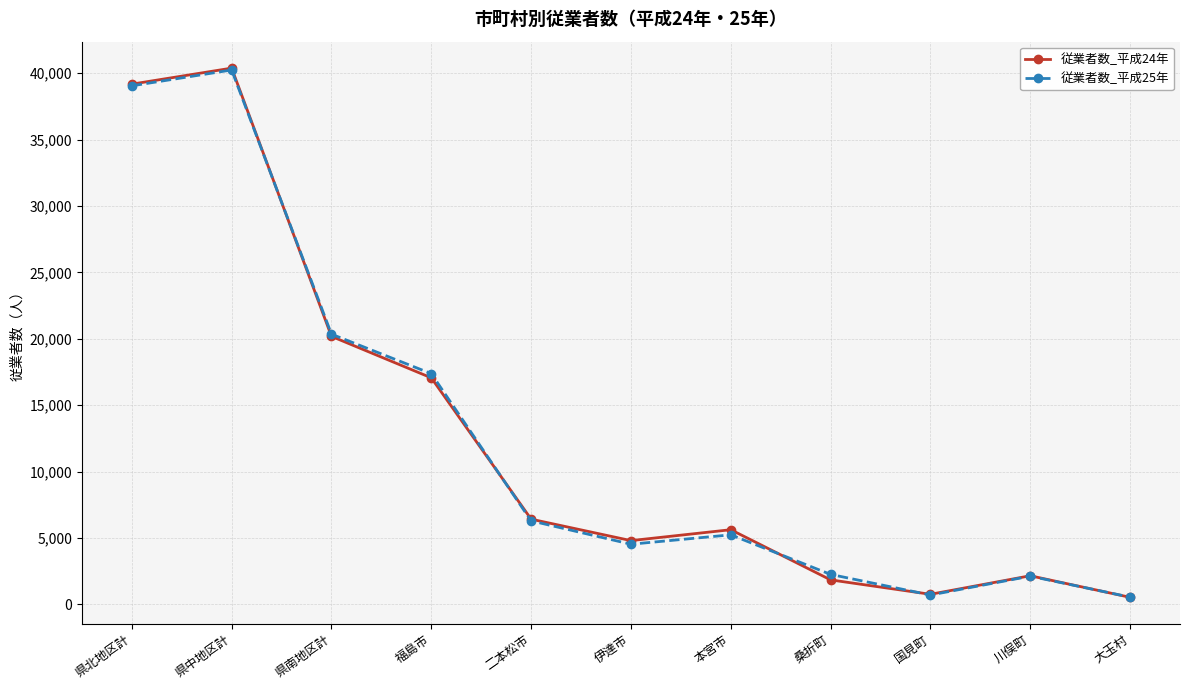

Is the value of 従業者数_平成25年 at 伊達市 greater than the value of 従業者数_平成24年 at 福島市?

No